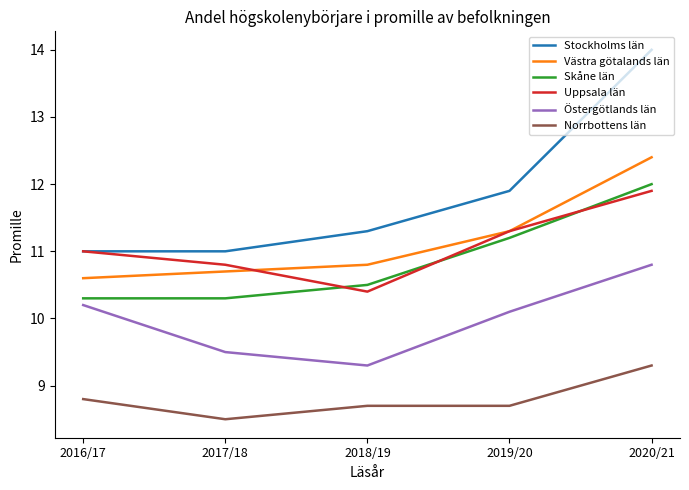

True or false: Stockholms län and Västra götalands län cross at least once.

False